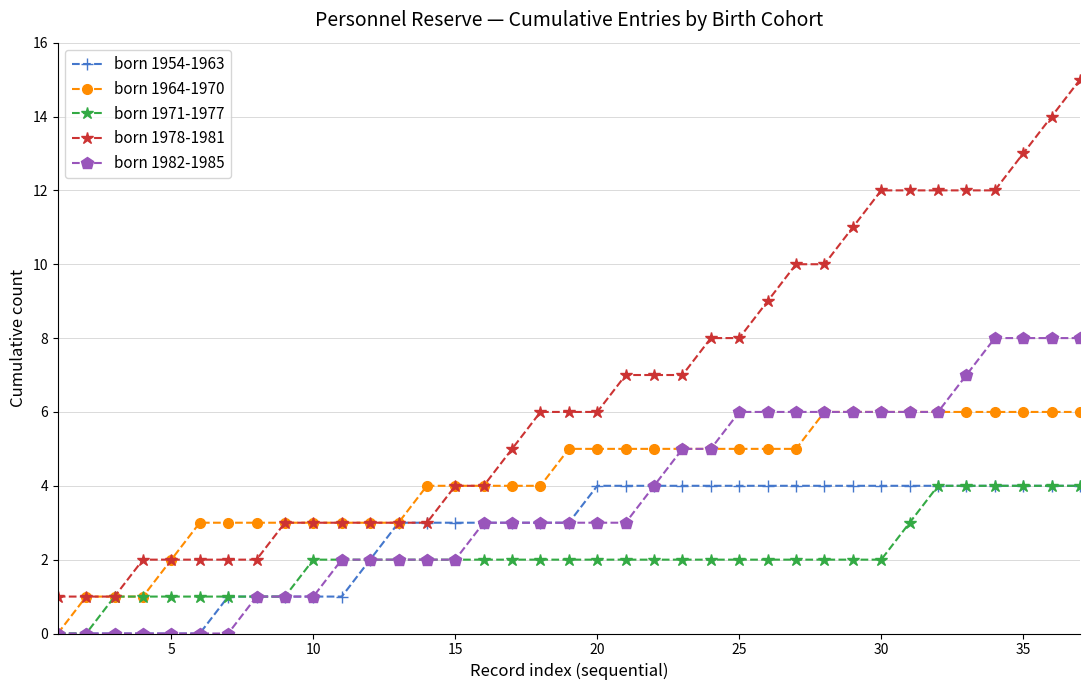

How many born 1964-1970 values are between 3 and 6?

32